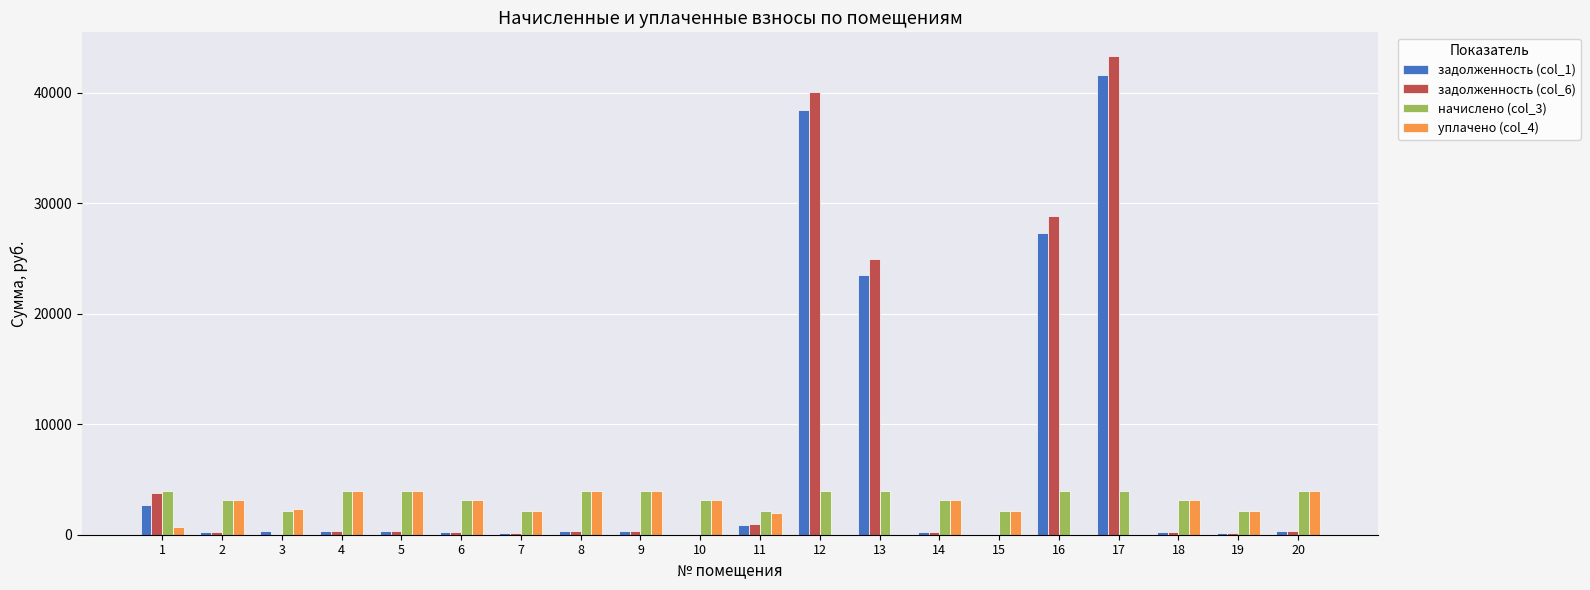

At which category is the sum across all series the highest?

17